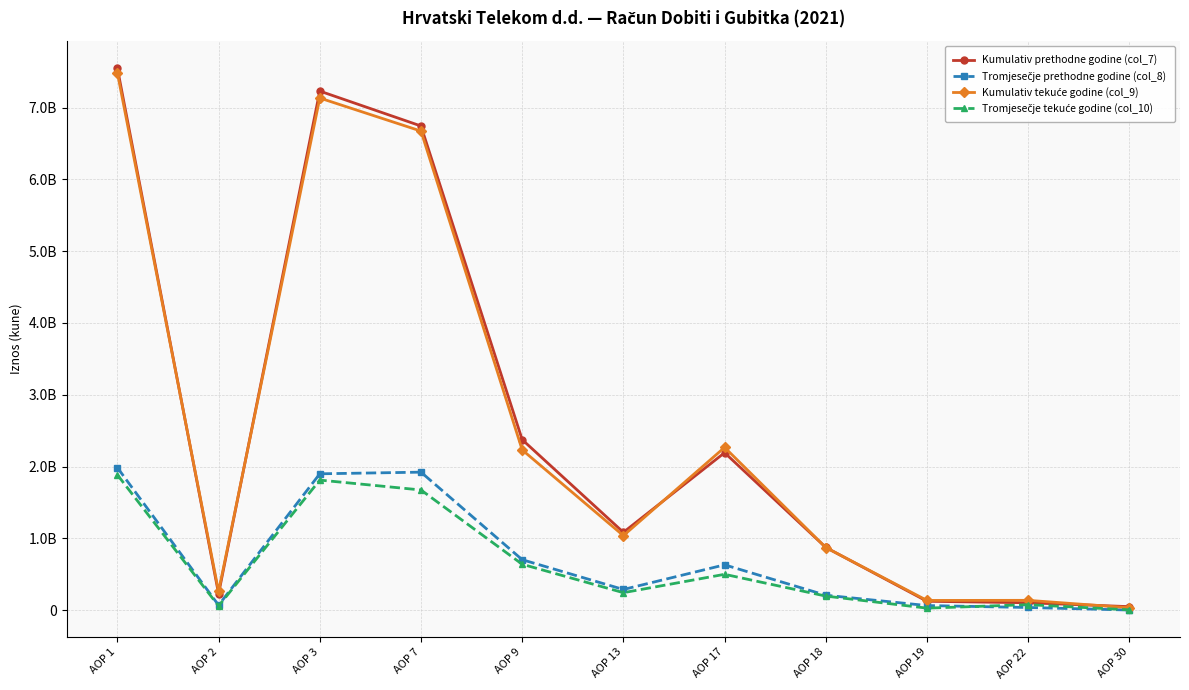

What is the lowest value of the Tromjesečje tekuće godine (col_10) series?

2597770